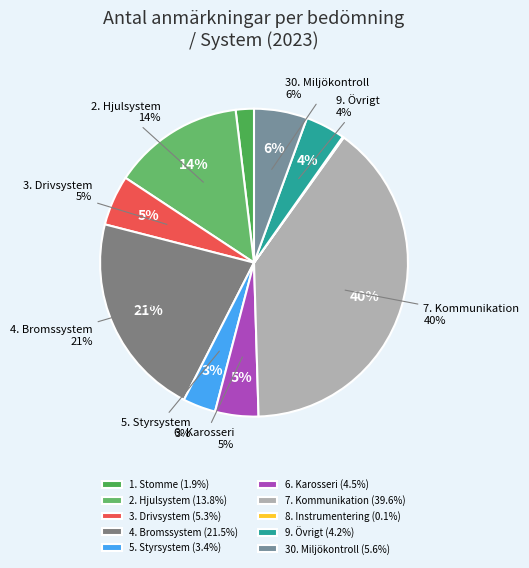

The 6. Karosseri slice represents 17% of the pie. True or false?

False